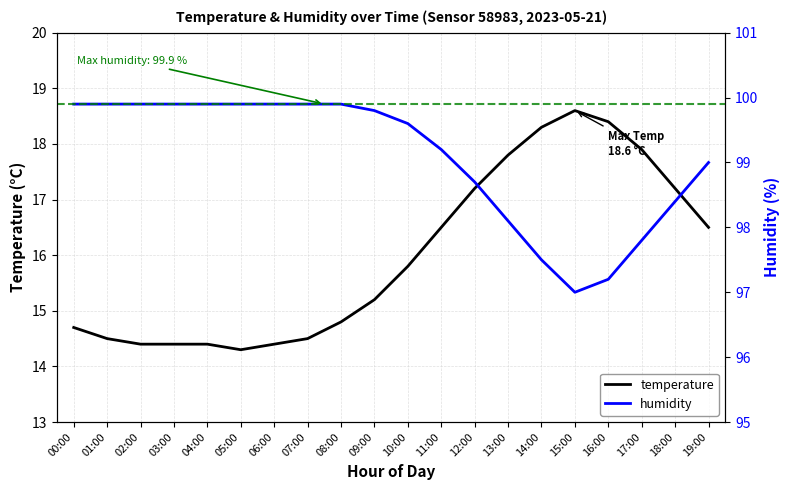

At how many categories does at least one series exceed 74?

20